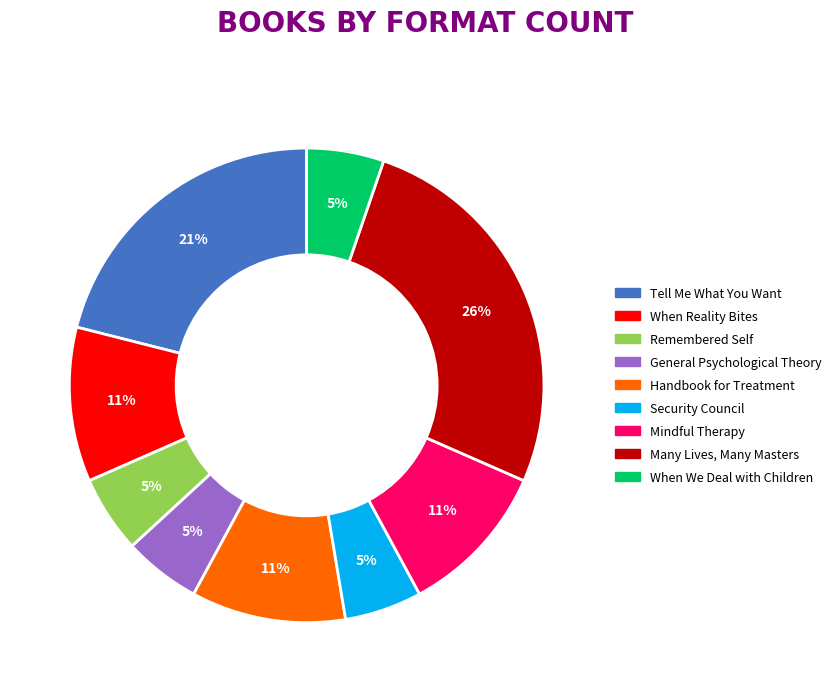

Which slice is the largest?

Many Lives, Many Masters